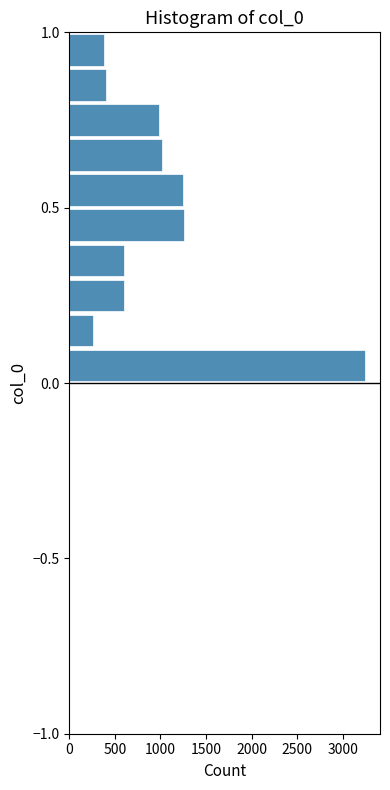

Read against the y-axis, roughly where is the centre of the longest bar?

0.05